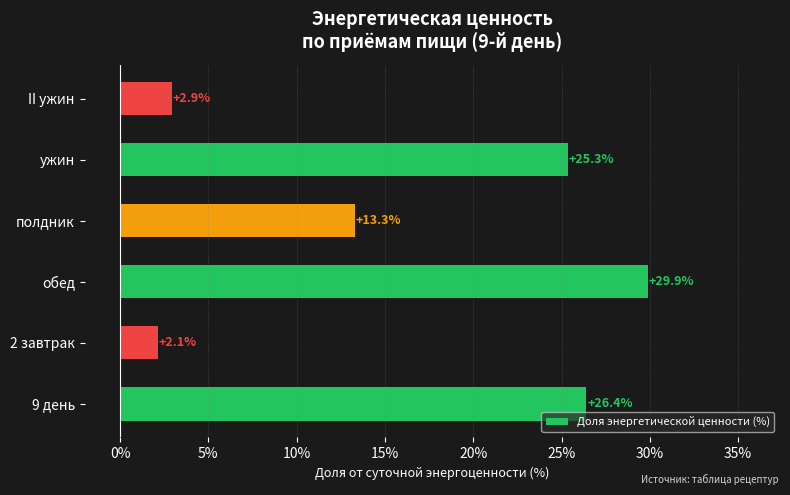

Approximately how many times larger is the value at II ужин compared to 2 завтрак?

1.4